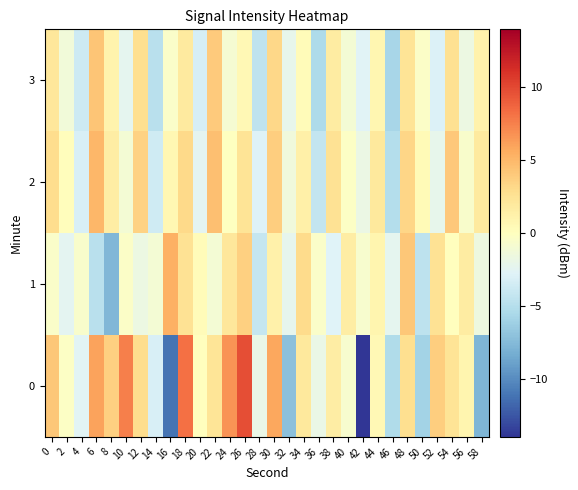

At 16, list the series in order from largest to smallest.

1, 2, 3, 0